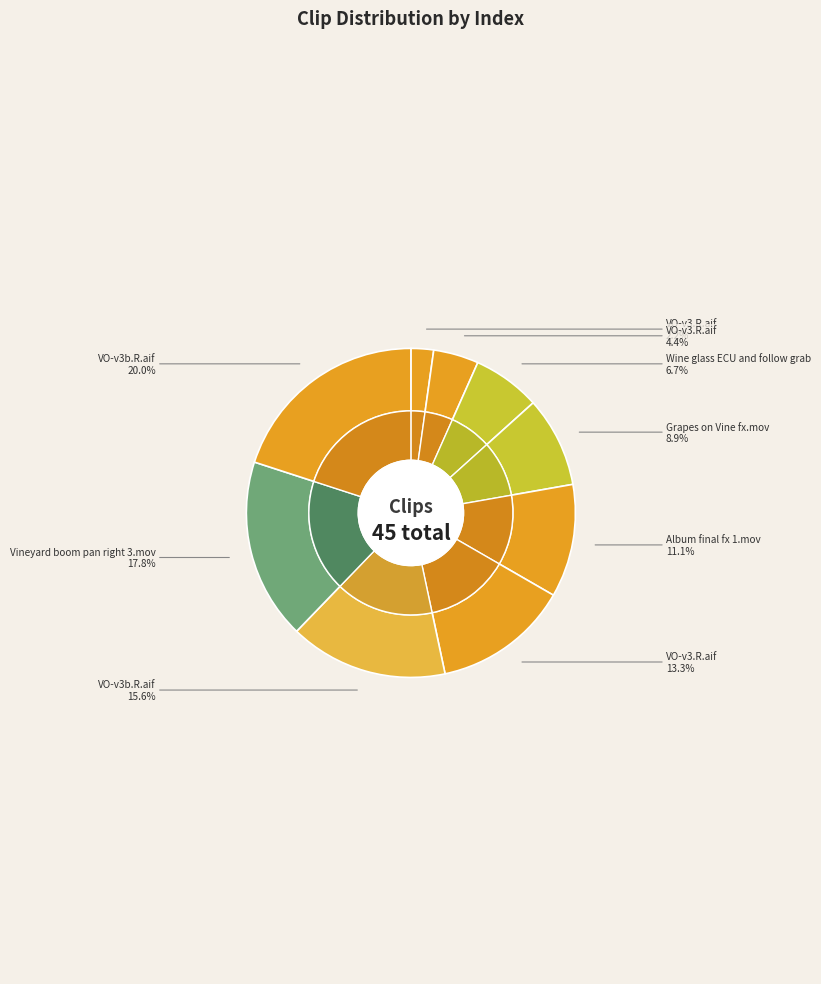

Combined, do VO-v3.R.aif (Secondary) and VO-v3.R.aif (Connected) account for over 50%?

No